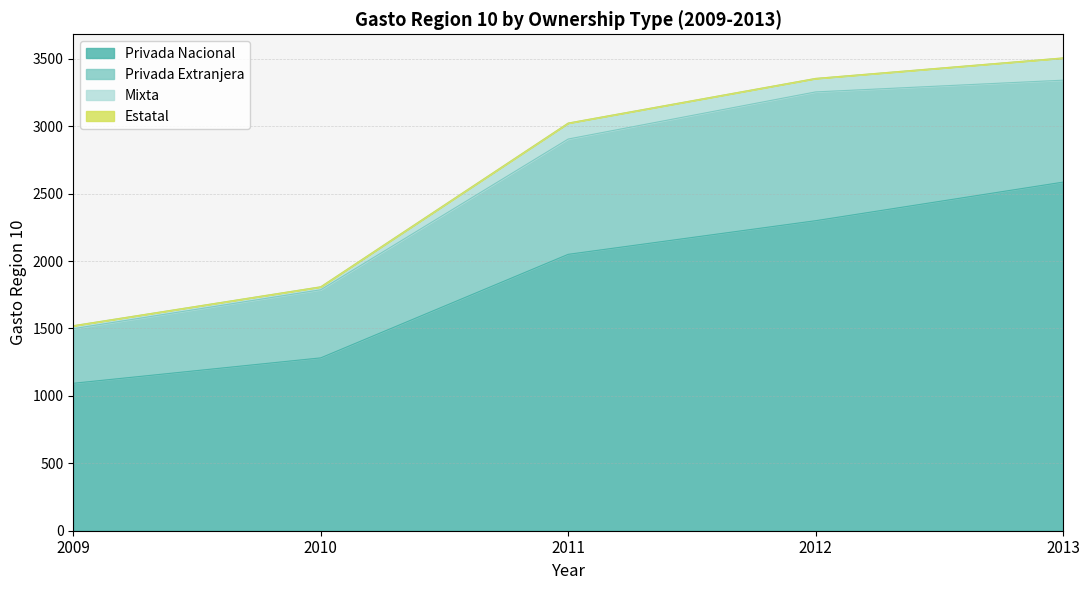

Reading left to right, list all the values displayed in this chart.

Privada Nacional: 1093.3	1281.8	2049.5	2298.9	2584.9
Privada Extranjera: 405.0	505.0	855.0	955.0	756.0
Mixta: 22.0	22.0	118.3	100.0	165.0
Estatal: 0.0	0.0	0.0	0.0	0.0